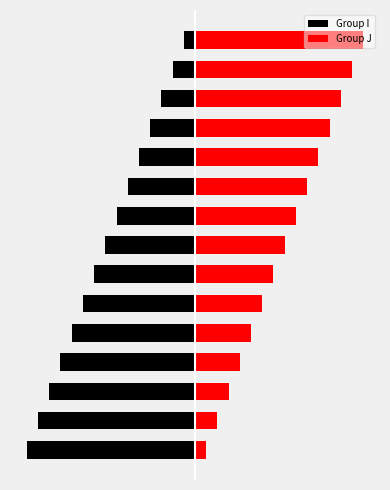

Where is Group I nearest to the value -16?

30